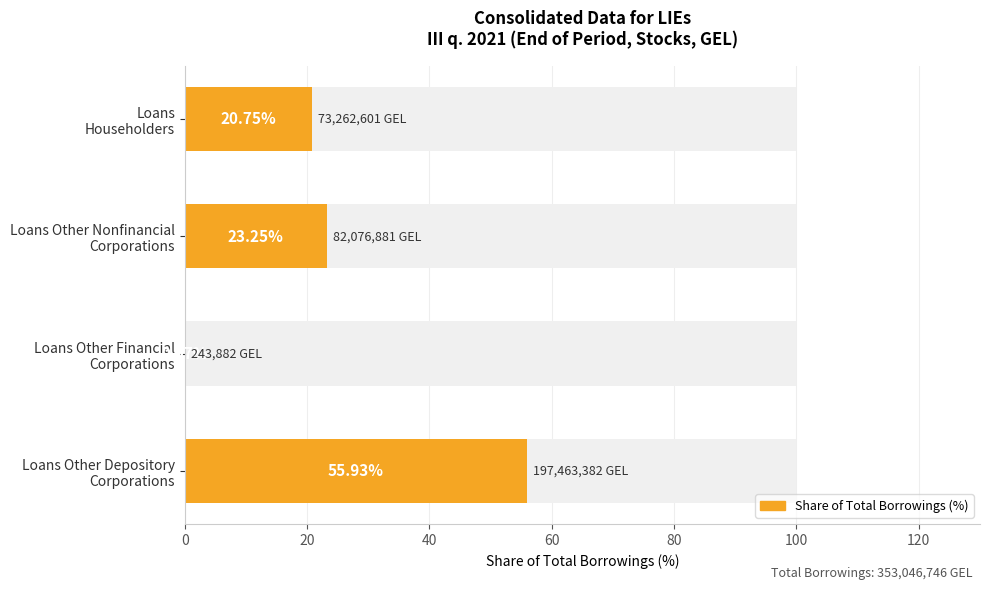

What is the sum of the values at Loans Householders and Loans Other Depository Corporations?

76.7